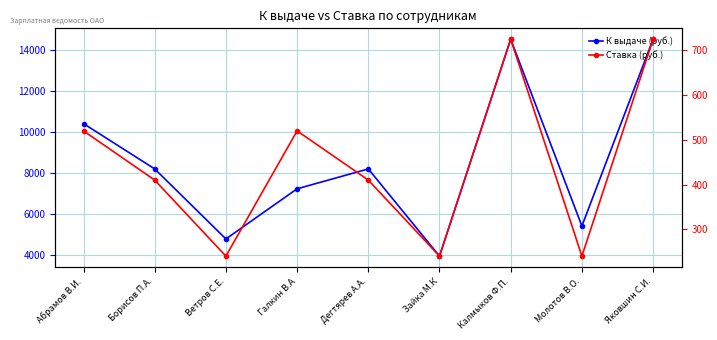

Where does the К выдаче (руб.) series first go above 8204?

Абрамов В.И.